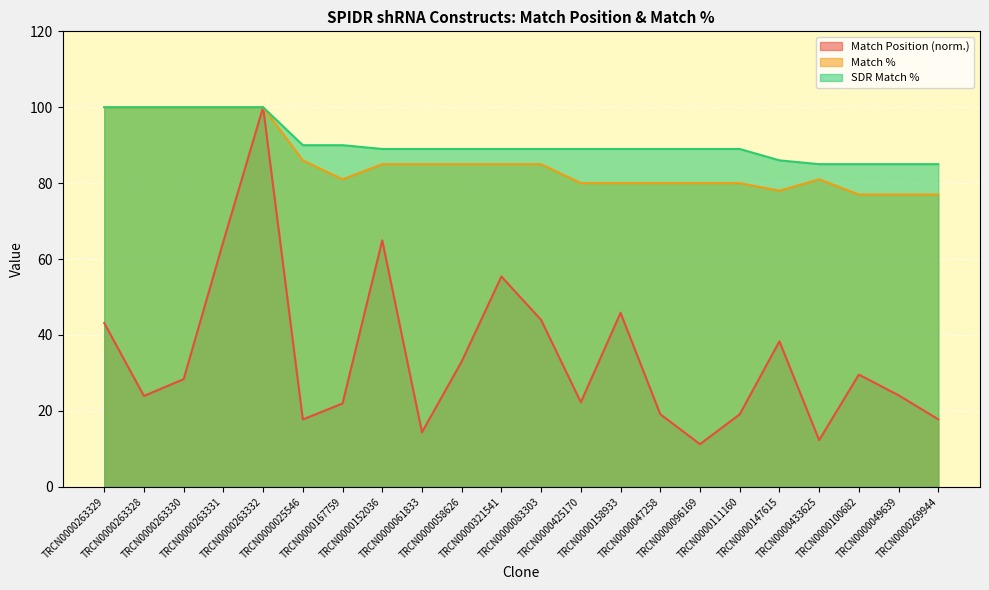

What is the label of the 15th point from the right?

TRCN0000152036